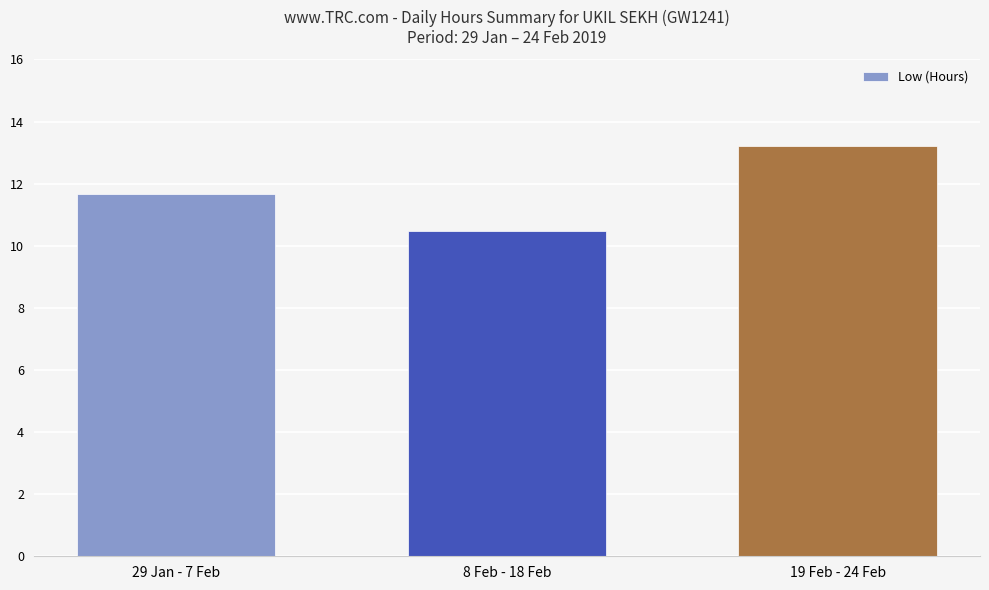

List the labels in order of value, smallest first.

8 Feb - 18 Feb, 29 Jan - 7 Feb, 19 Feb - 24 Feb